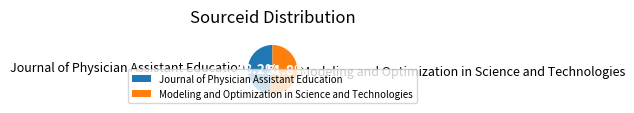

How many segments does this pie chart have?

2